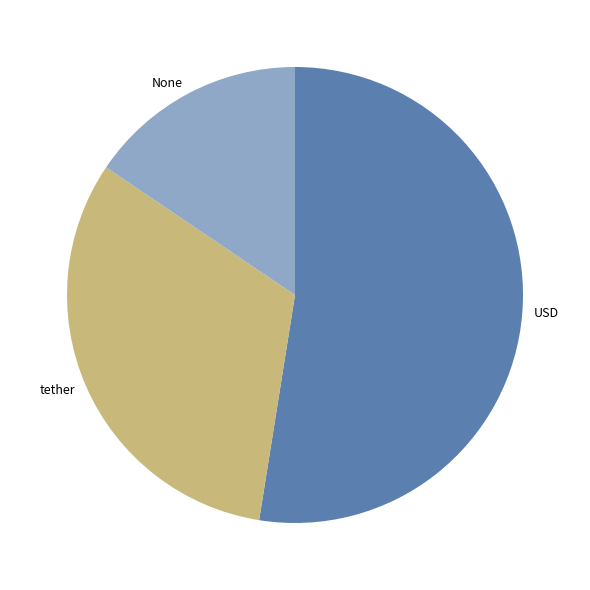

True or false: USD accounts for 60% of the total.

False